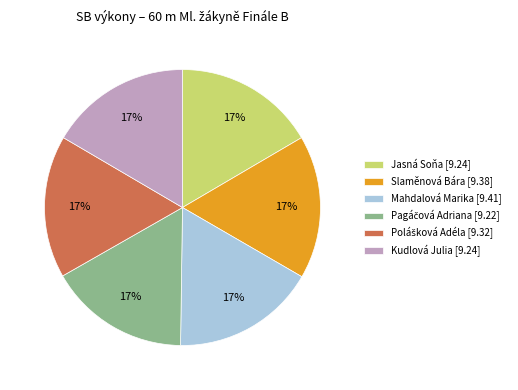

To the nearest percent, what portion does Jasná Soňa represent?

17%